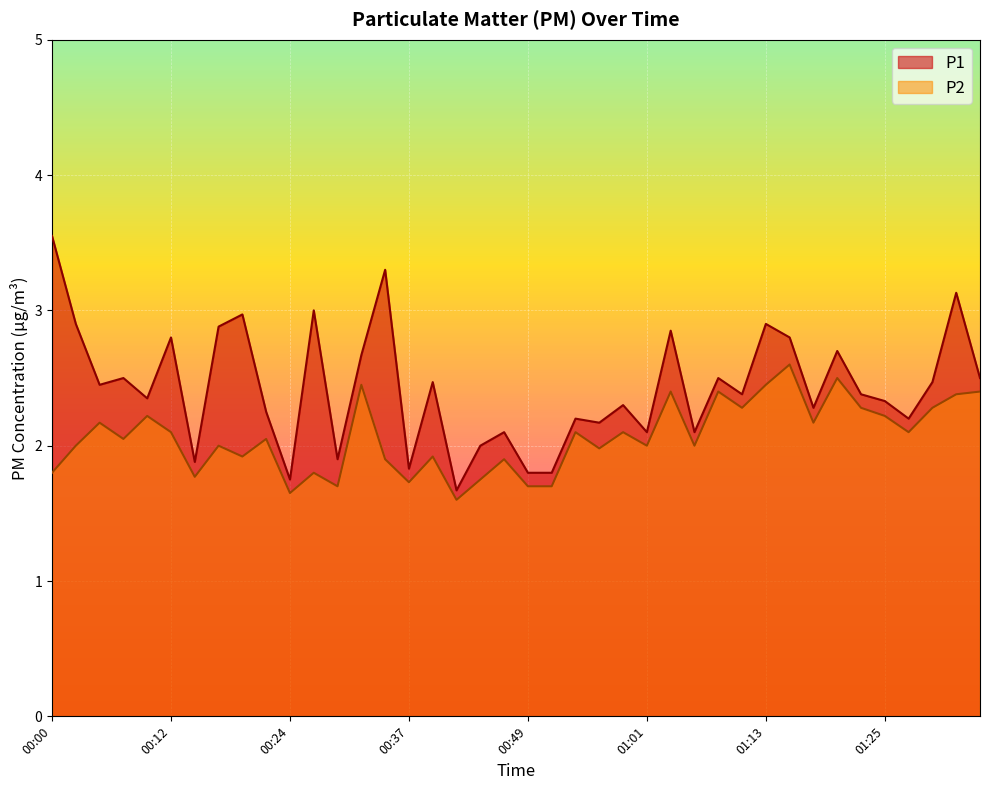

What position from the left is 00:29?

13